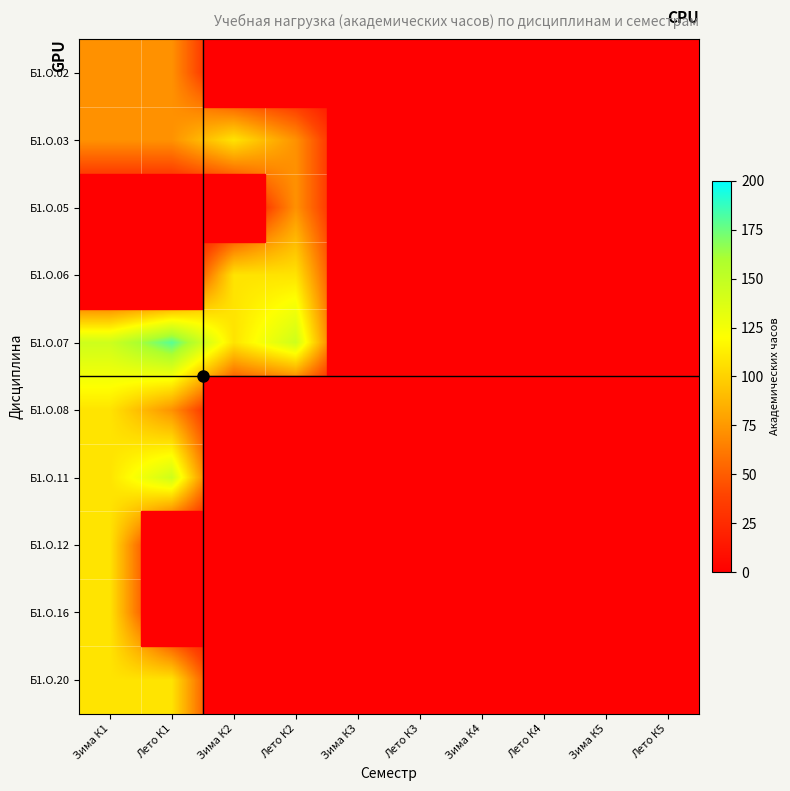

At how many categories does at least one series exceed 37?

4